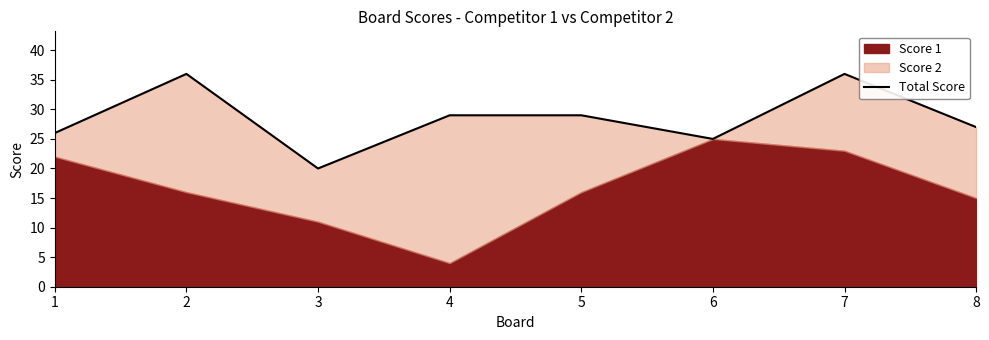

Rank the categories by value from highest to lowest.

2, 7, 4, 5, 8, 1, 6, 3